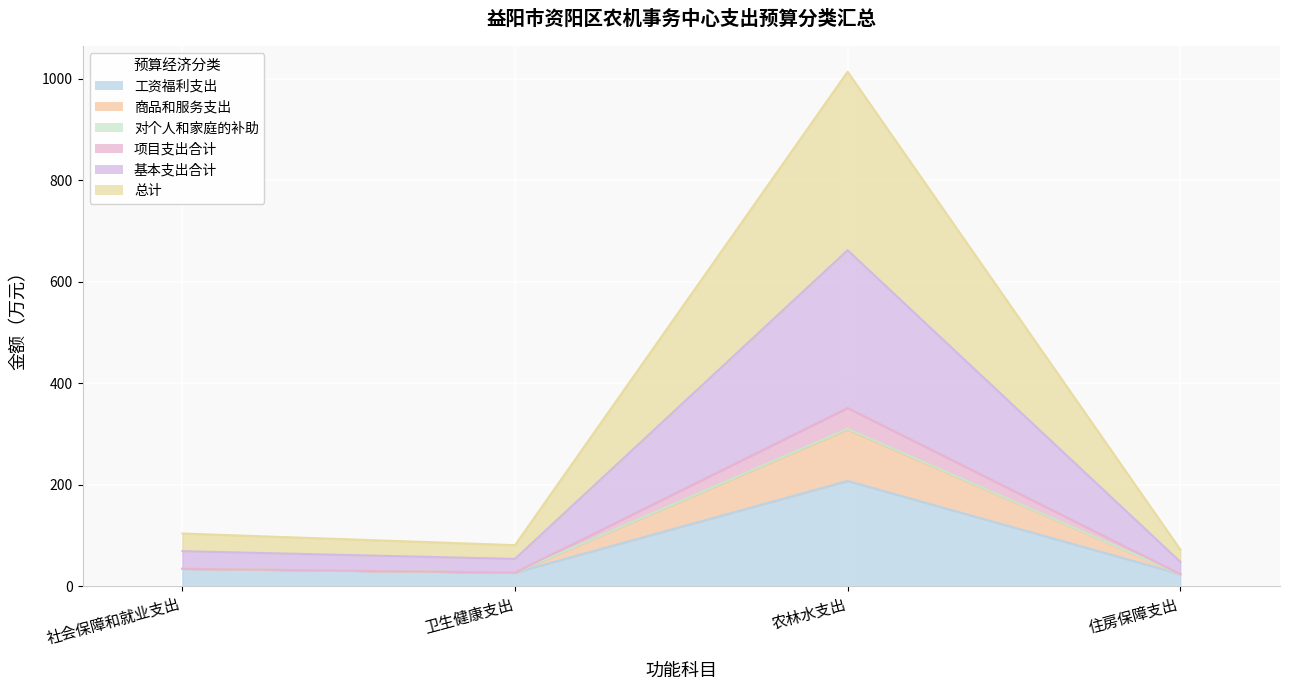

What is the difference between the second highest and minimum values in the 总计 series?

10.5